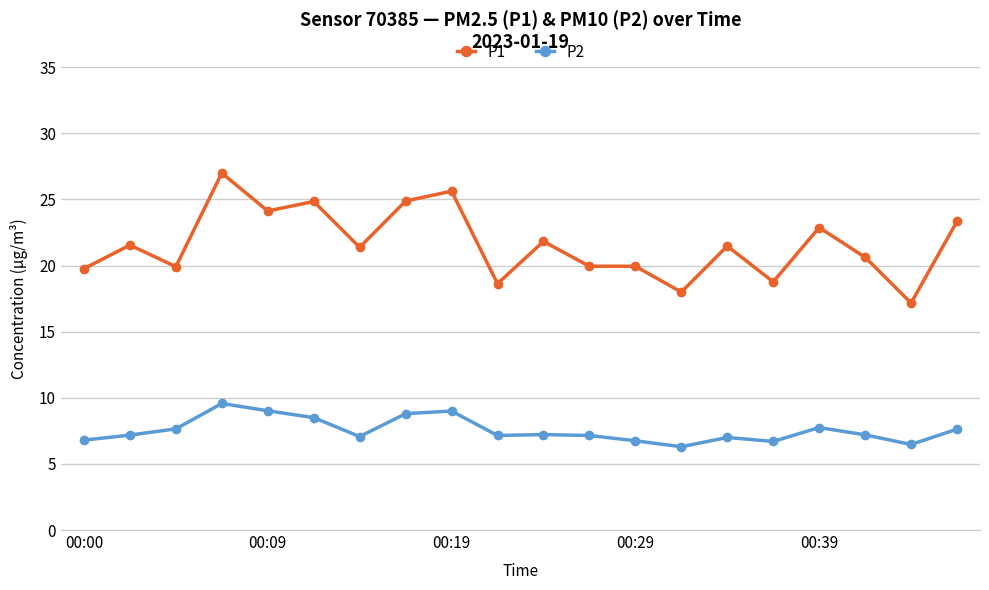

What is the difference between the second highest and second lowest values in the P1 series?

7.6